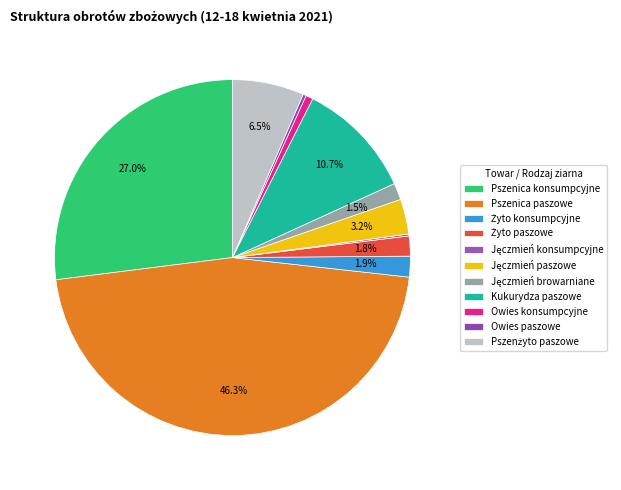

What is the total percentage of Owies paszowe and Żyto paszowe?

2.1%